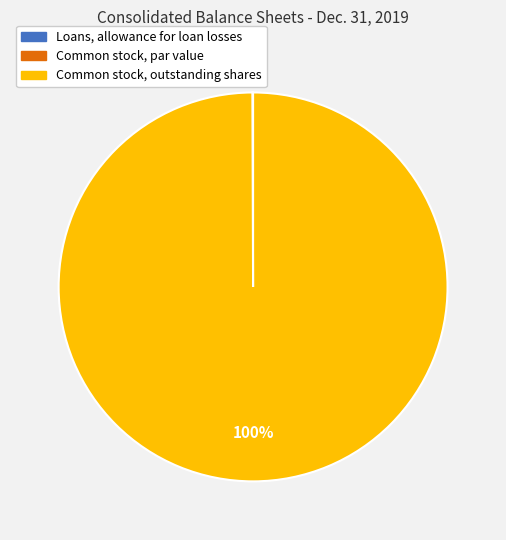

To the nearest percent, what portion does Common stock, outstanding shares represent?

100%